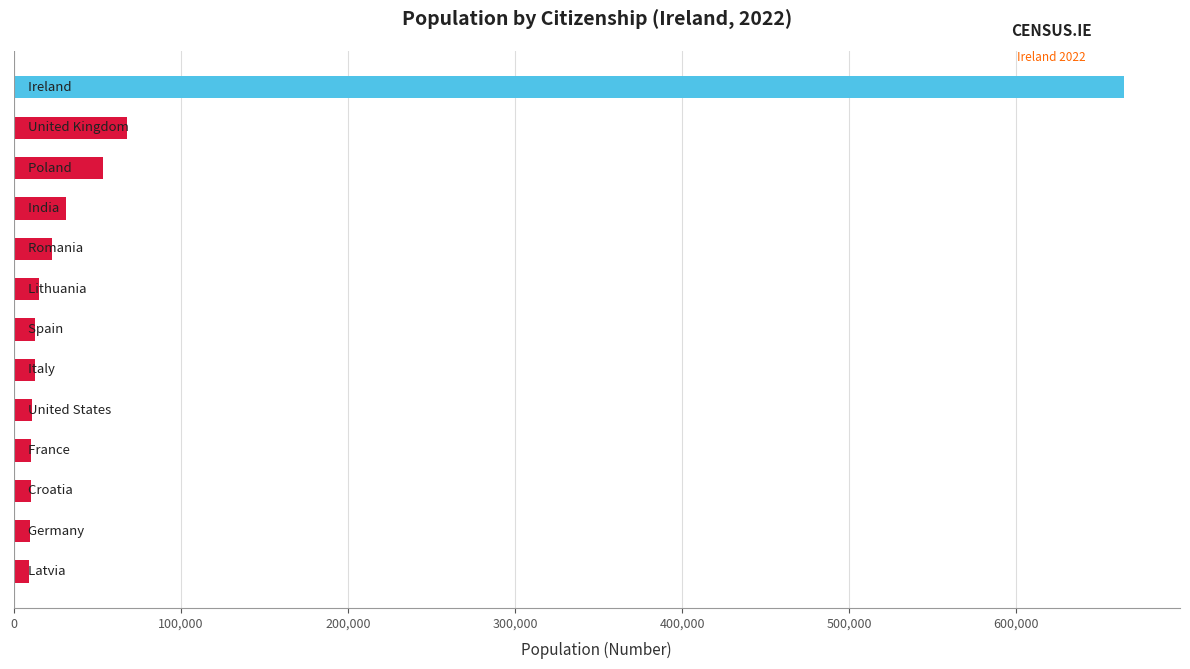

What is the average value?

71768